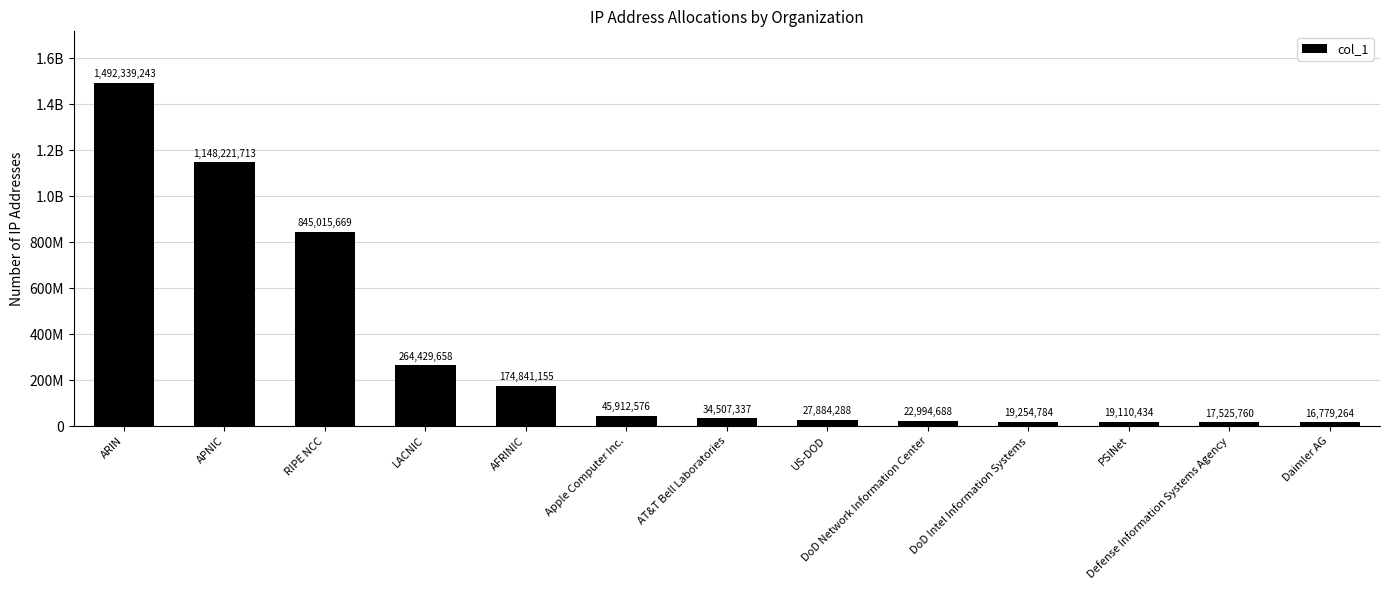

What is the sum of the values at US-DOD and ARIN?

1520223531